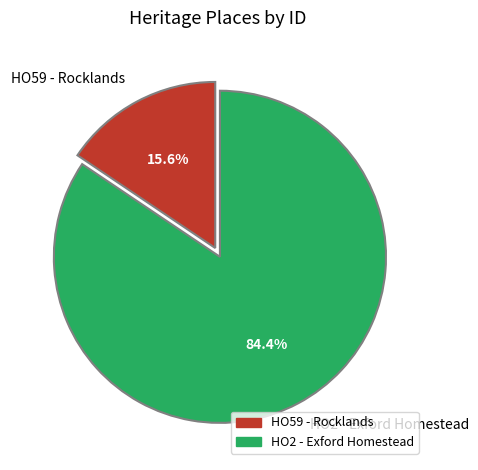

Between HO59 - Rocklands and HO2 - Exford Homestead, which is larger?

HO2 - Exford Homestead